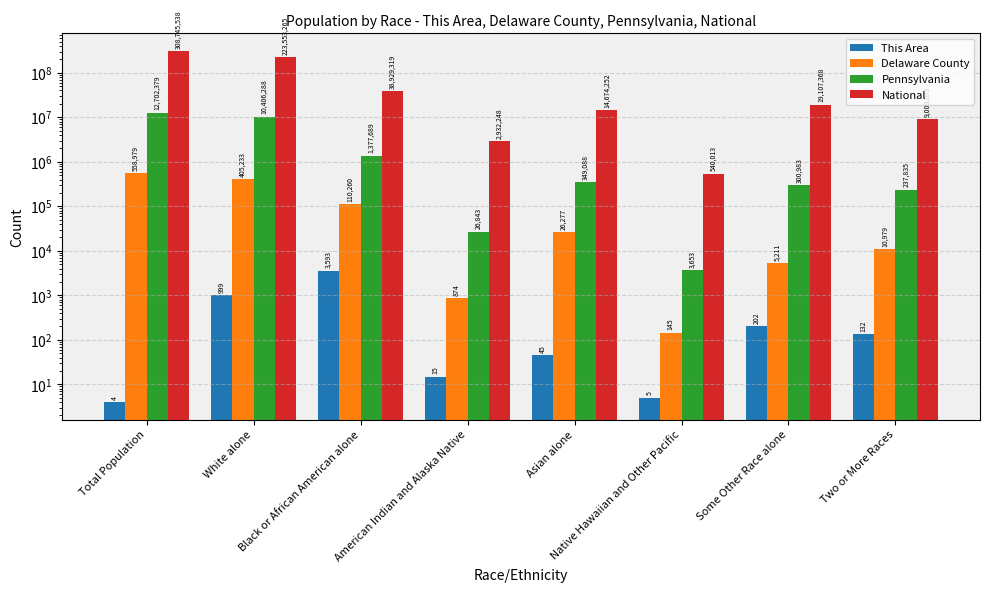

At which label is Delaware County closest to 279562?

White alone